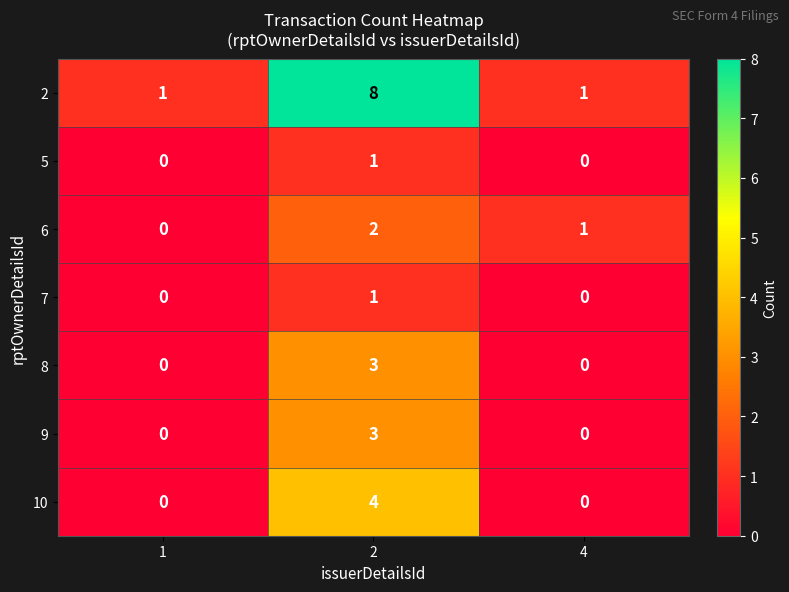

At which category does the chart reach its peak across all series?

2